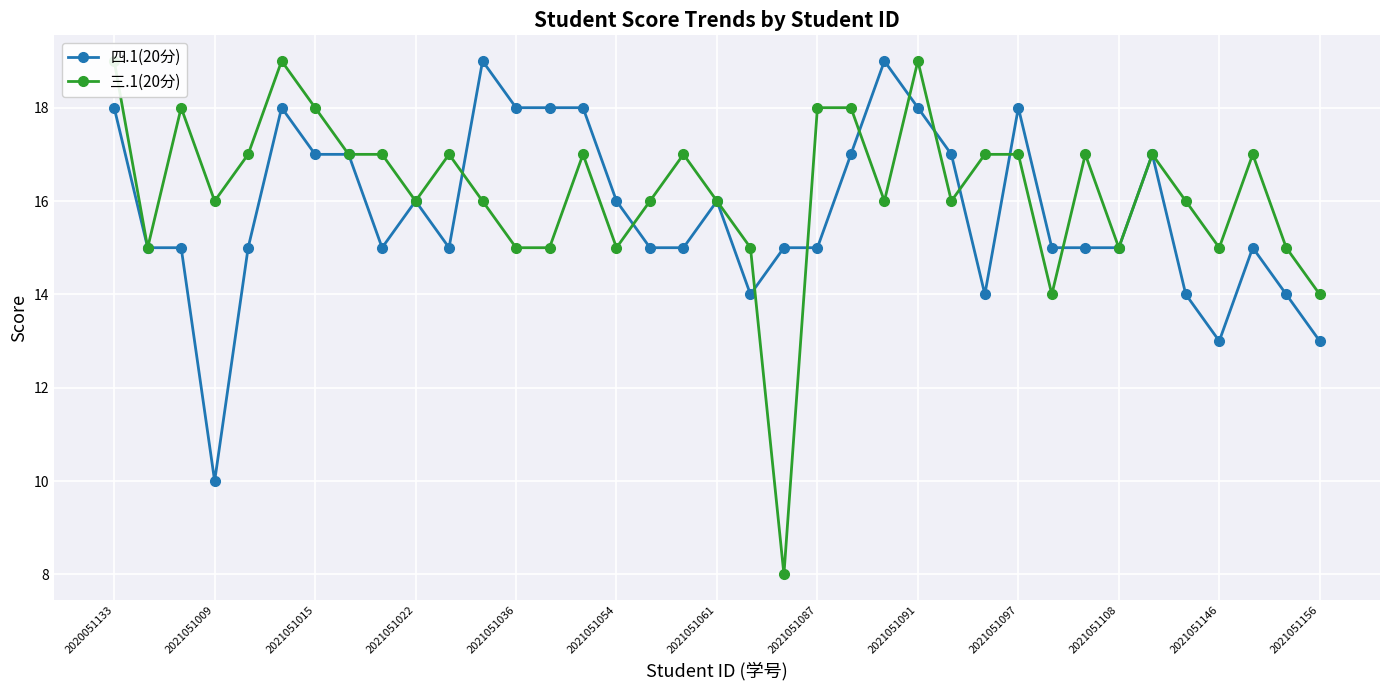

What is the approximate value of 三.1(20分) at 22, to the nearest 10?

20